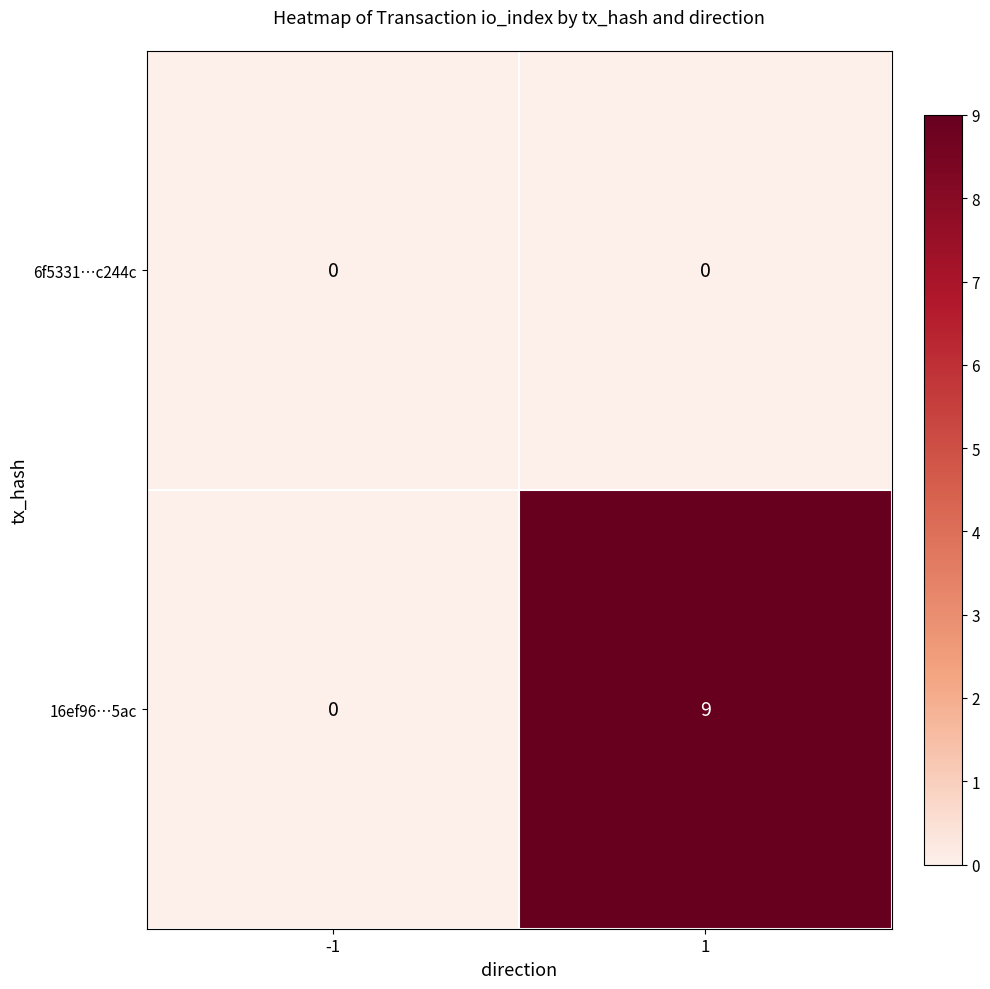

Which series has the largest total across all categories?

16ef96…5ac